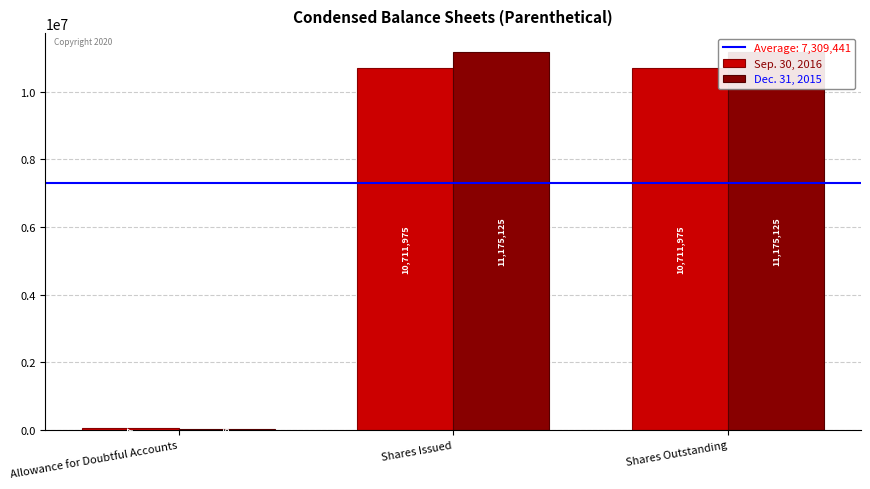

How many bars are there in each group?

2